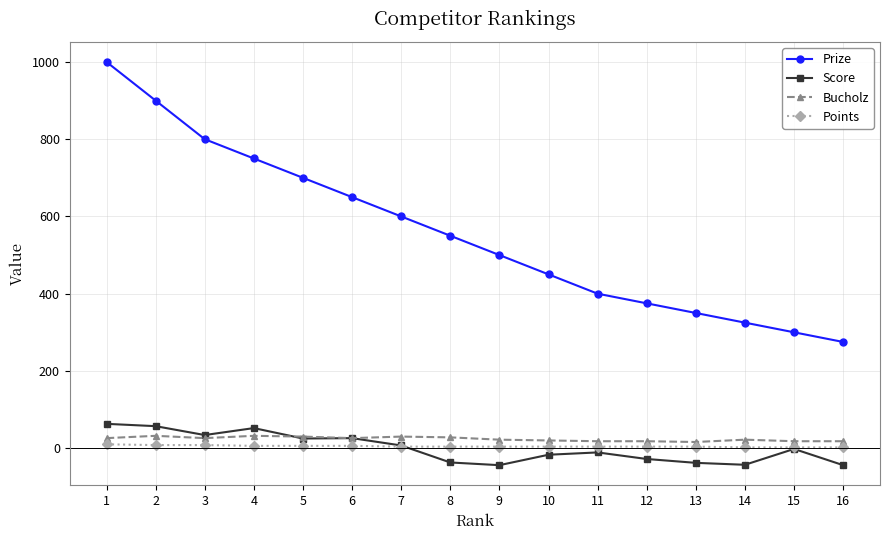

Which series has the largest total across all categories?

Prize